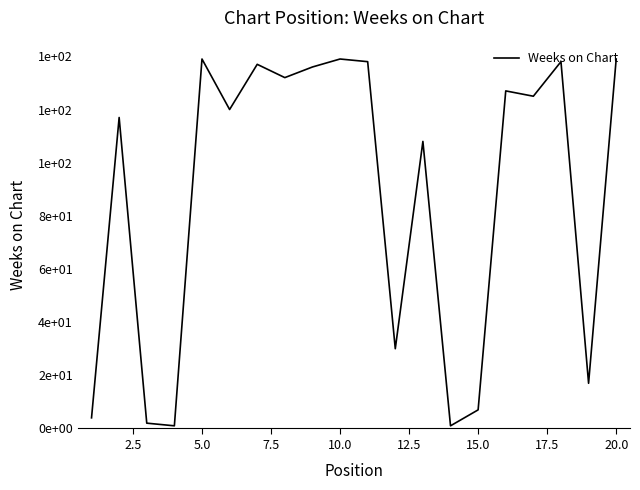

Does the chart display data point markers on the line(s)?

No